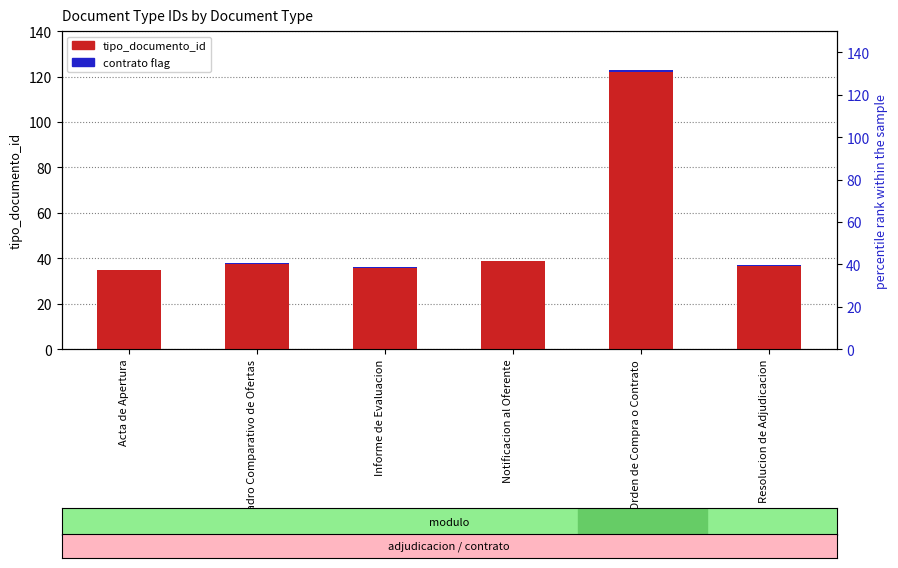

True or false: tipo_documento_id has a value of 35.0 at Acta de Apertura.

True